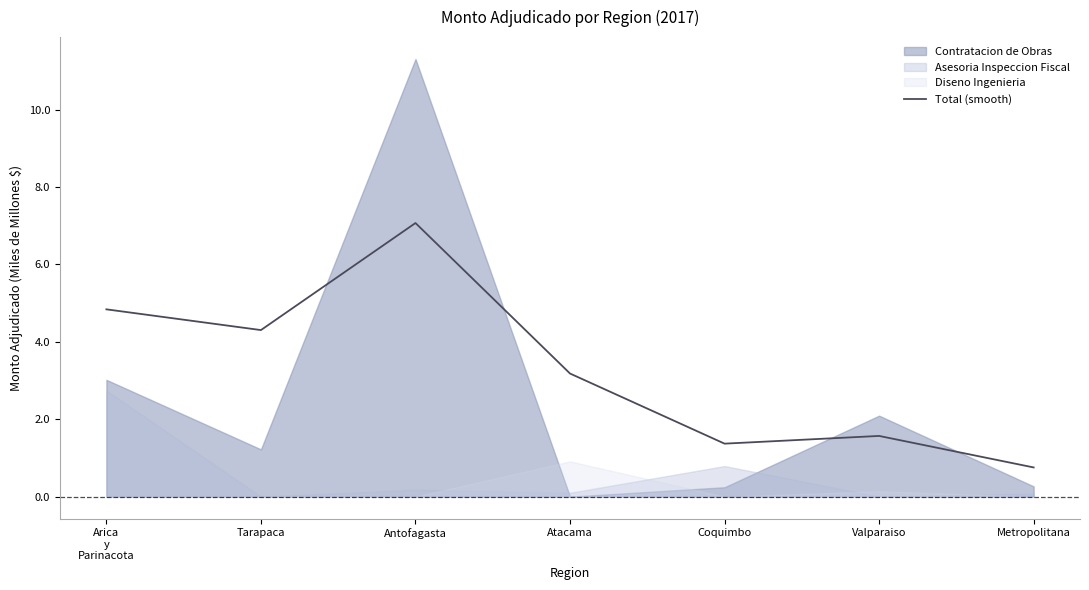

The chart shows a value of 0.3 at Coquimbo. True or false?

False